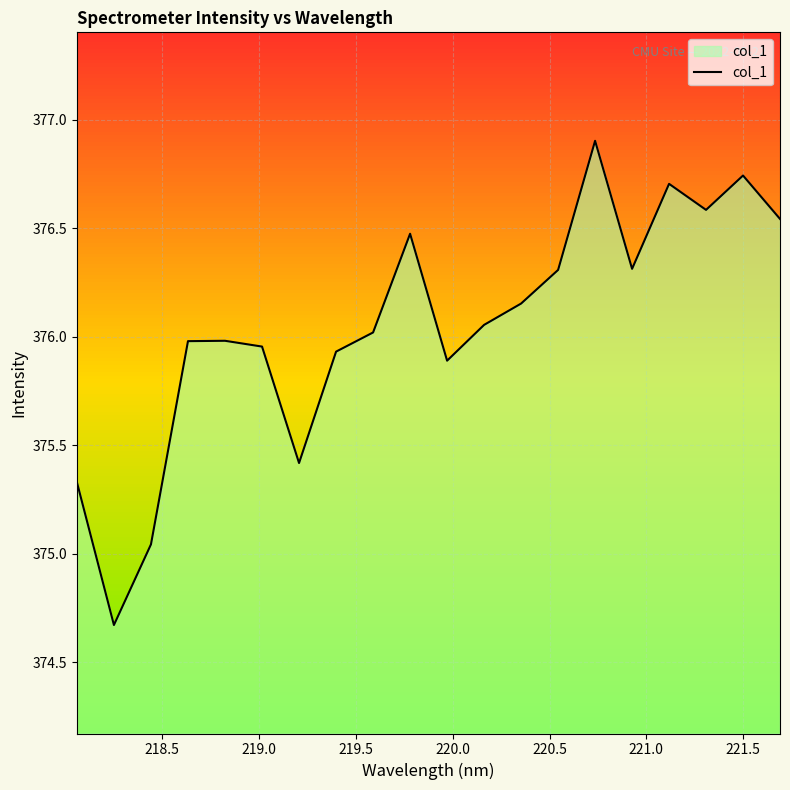

What is the difference between the maximum and minimum values?

2.2